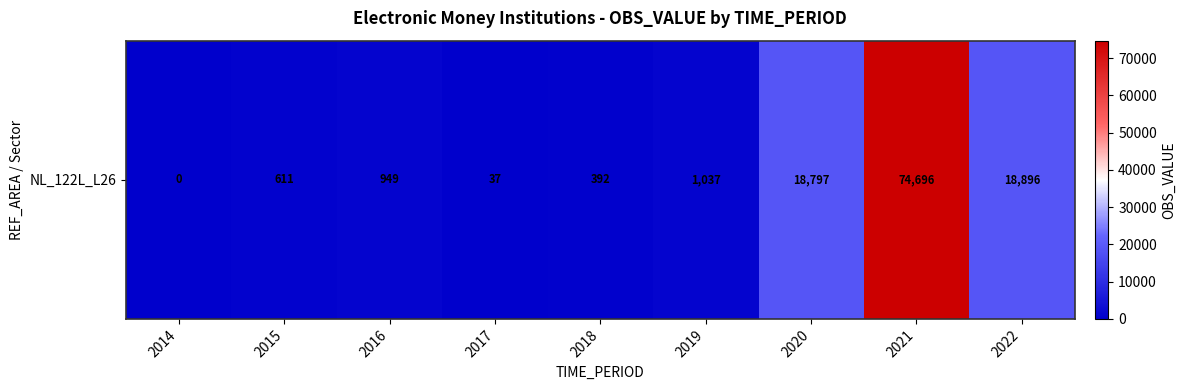

What value does the data have at 2021, to the nearest 10?

74700